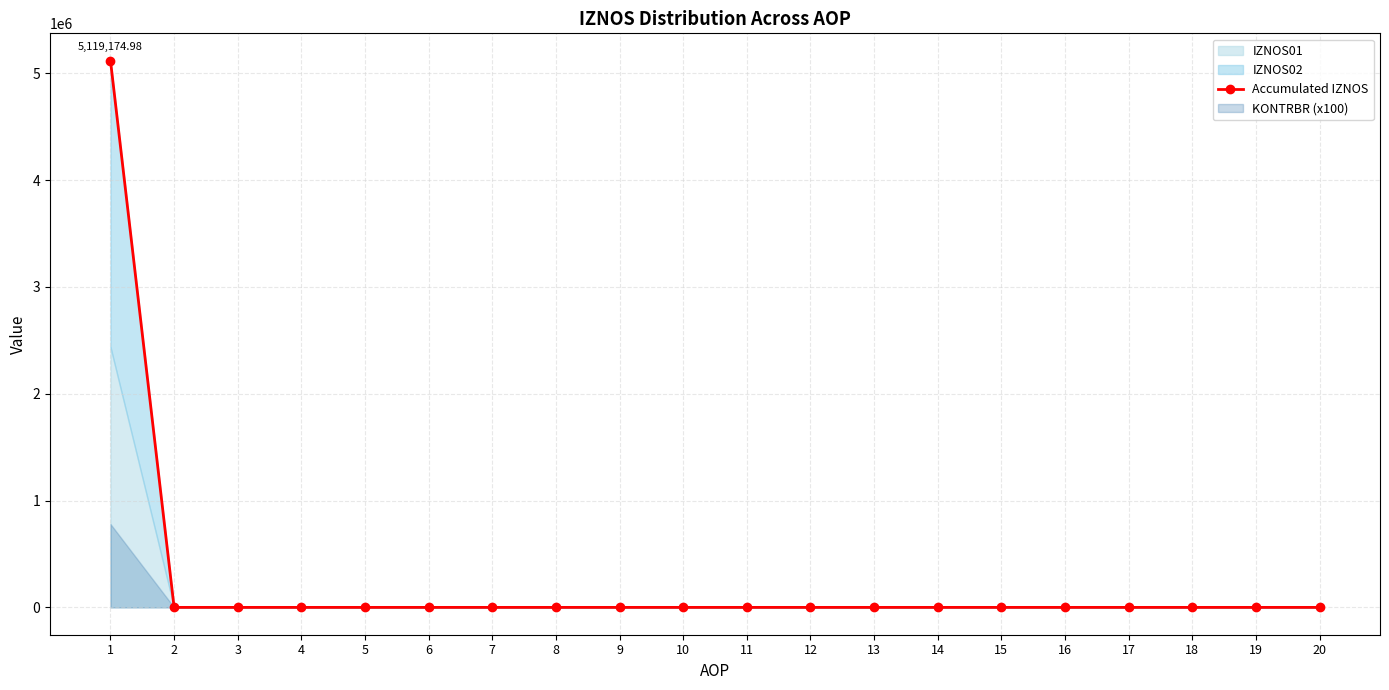

What is the greatest value displayed?

5119175.0